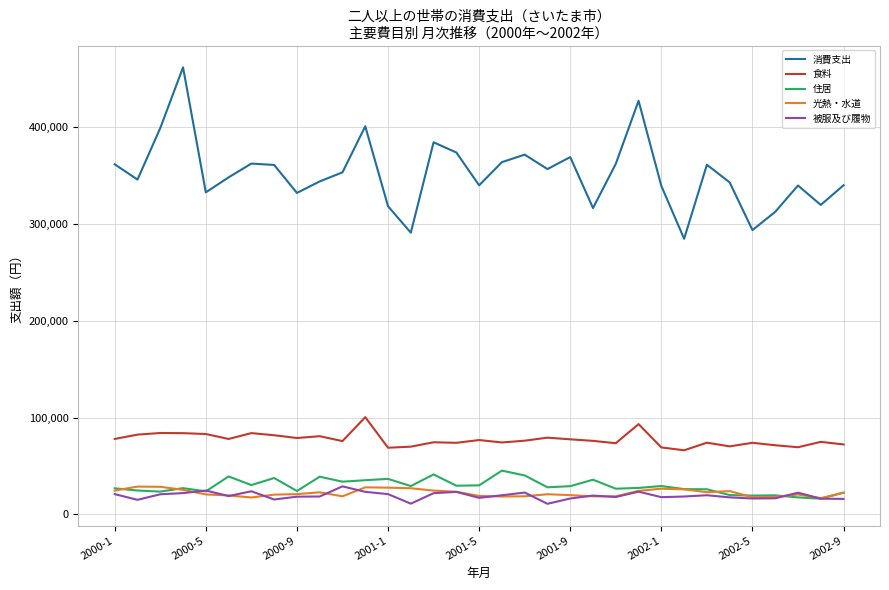

What is the lowest value of the 光熱・水道 series?

16838